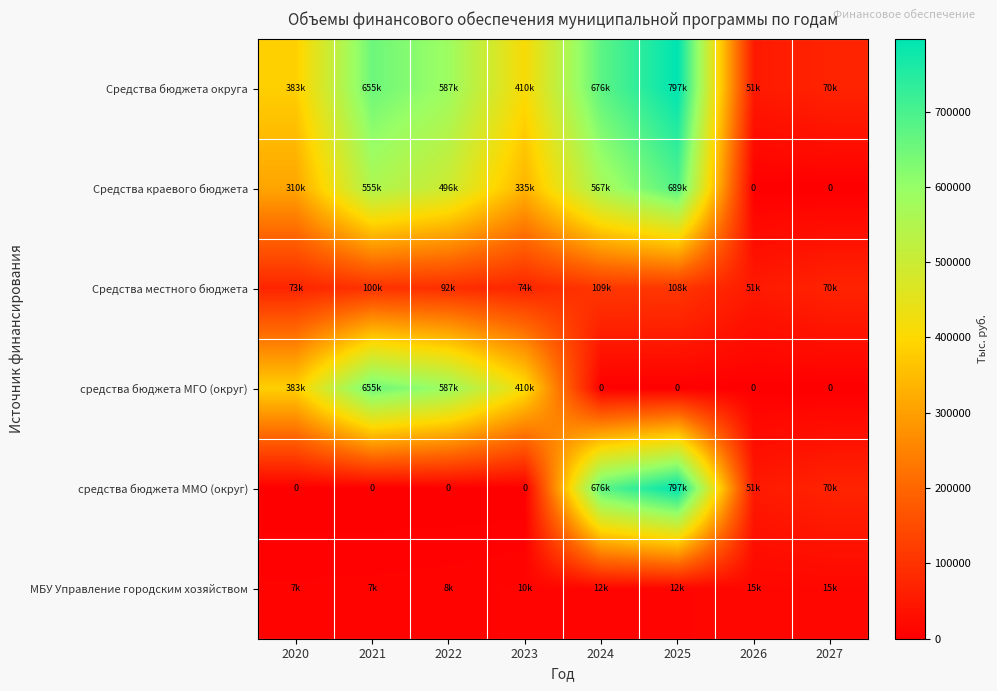

Rank the series at 2025 from highest to lowest value.

Средства бюджета округа, средства бюджета ММО (округ), Средства краевого бюджета, Средства местного бюджета, МБУ Управление городским хозяйством, средства бюджета МГО (округ)